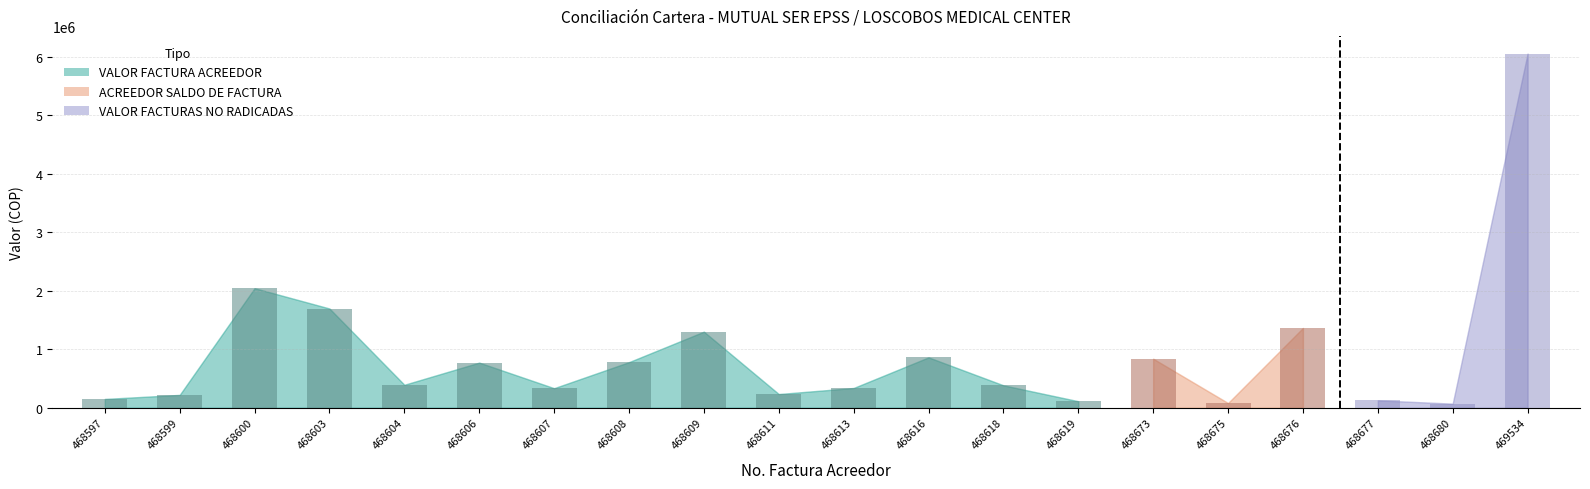

What is the value of the VALOR FACTURAS NO RADICADAS bar at the 19th from the left?

70511